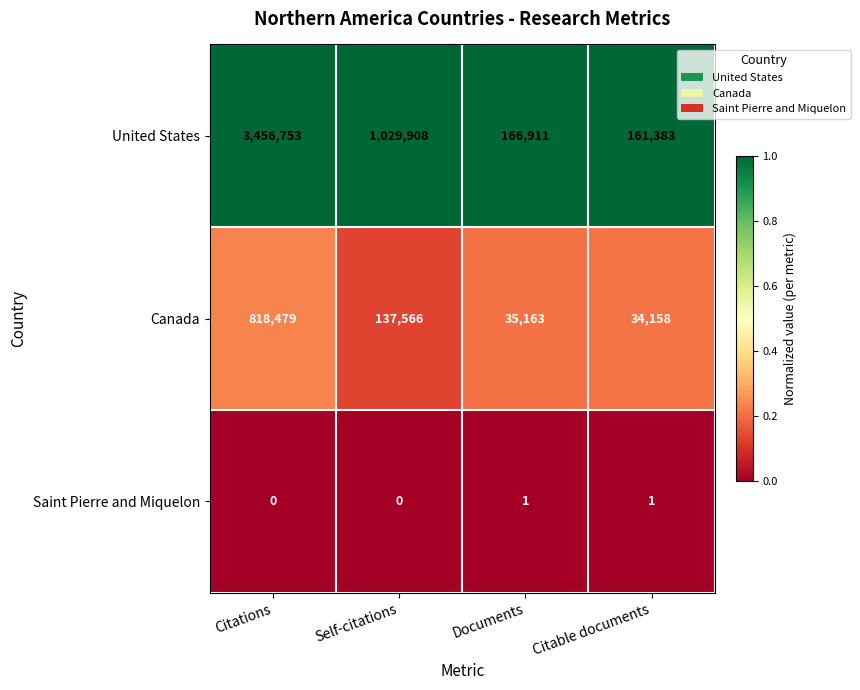

Reading left to right, what are all the values shown in this chart?

United States: 3456753	1029908	166911	161383
Canada: 818479	137566	35163	34158
Saint Pierre and Miquelon: 0	0	1	1